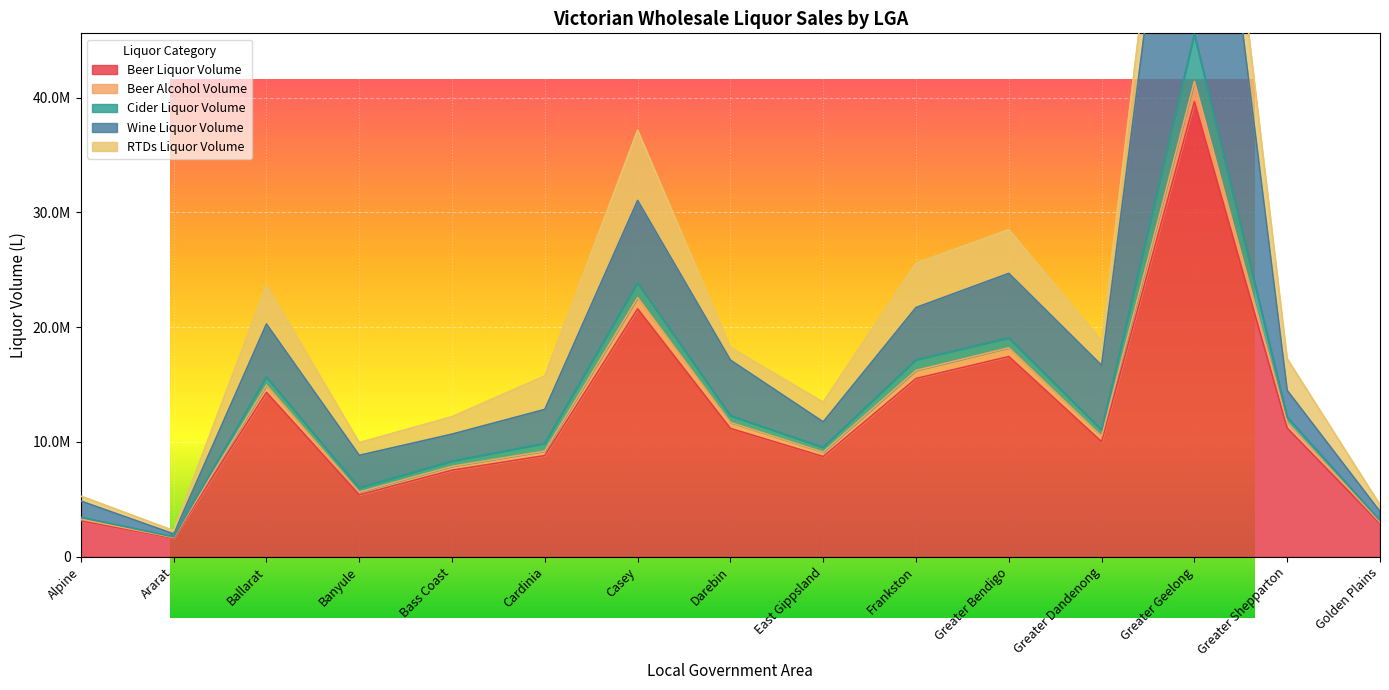

Does the chart display data point markers on the line(s)?

No